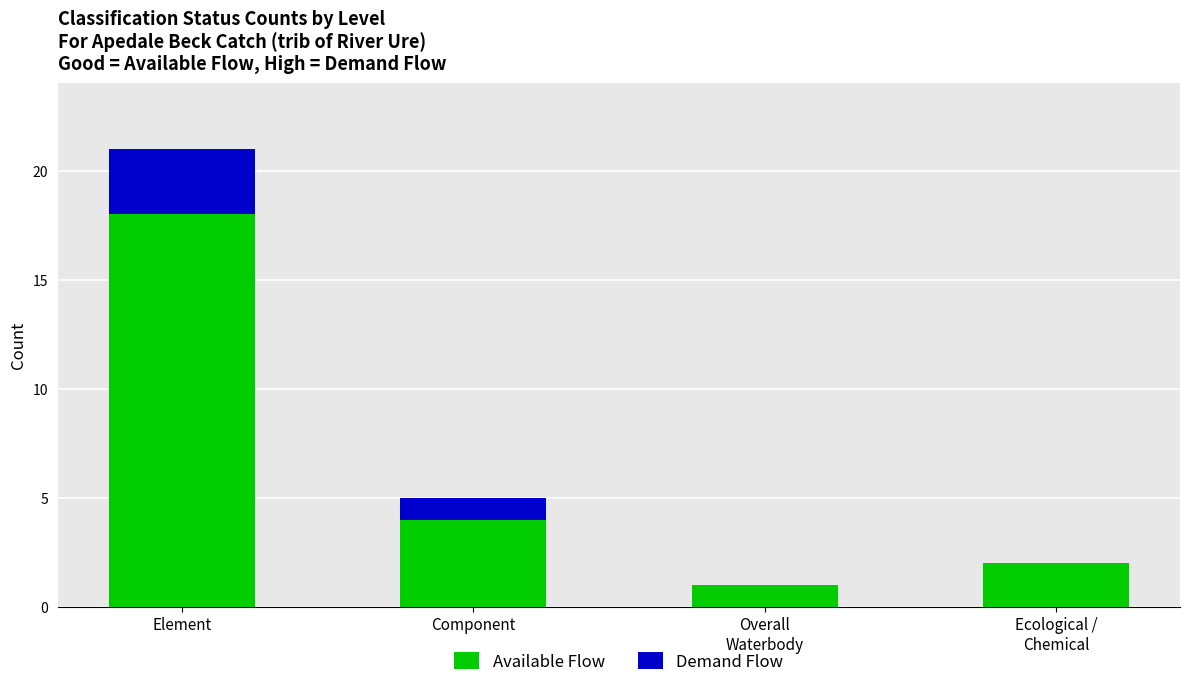

Does the chart contain stacked bars?

Yes